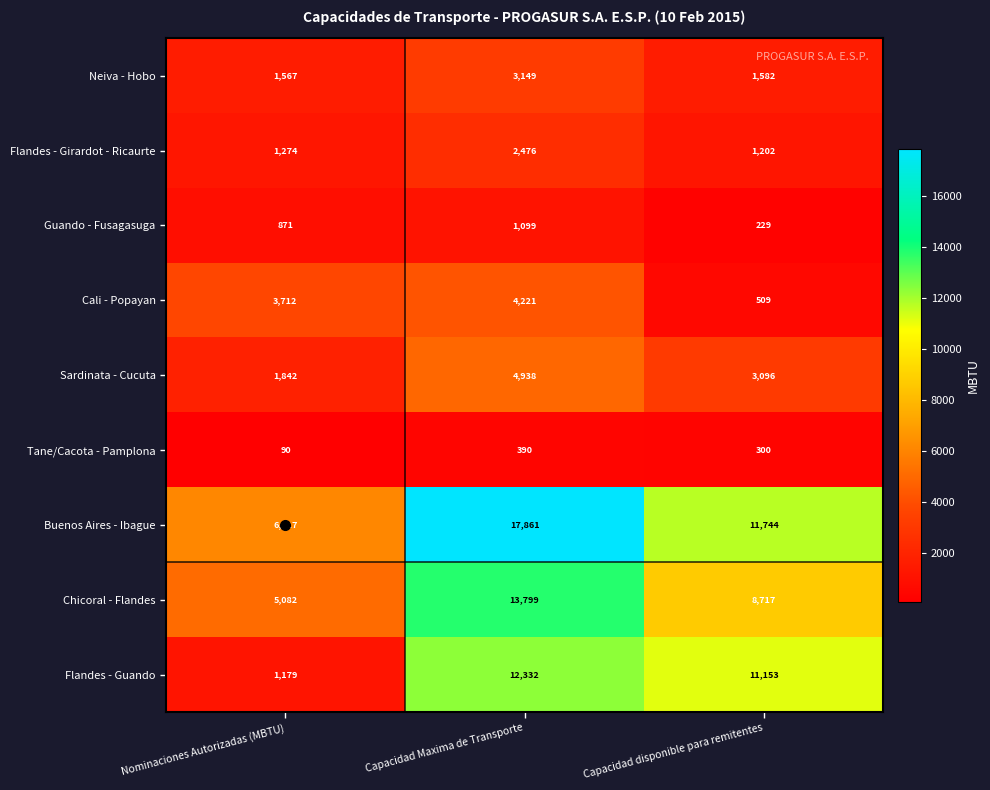

At which category is the sum across all series the highest?

Capacidad Maxima de Transporte